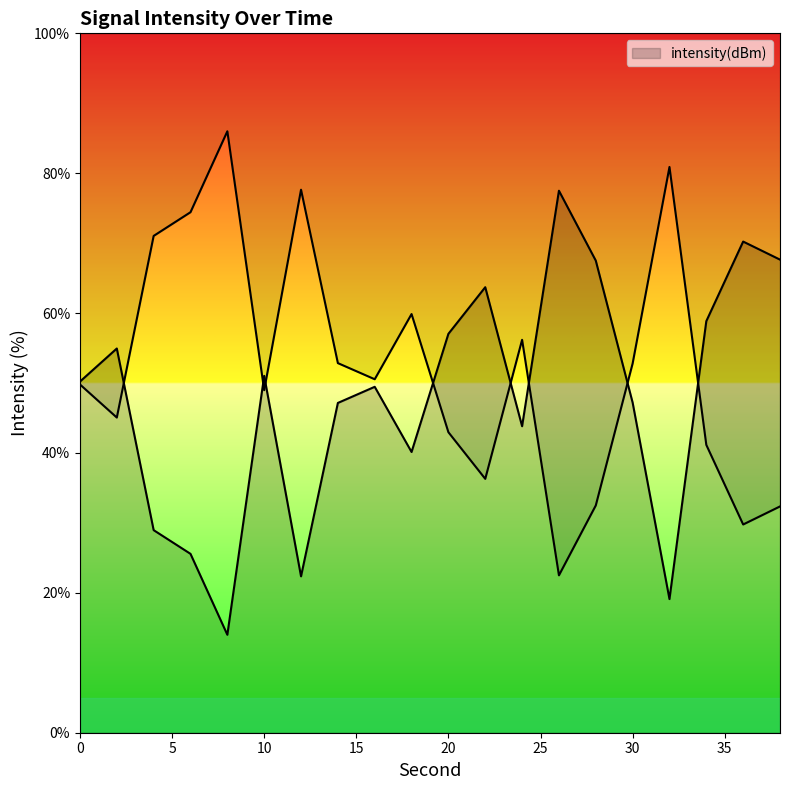

What is the change in value from 0 to 12?

+27.8